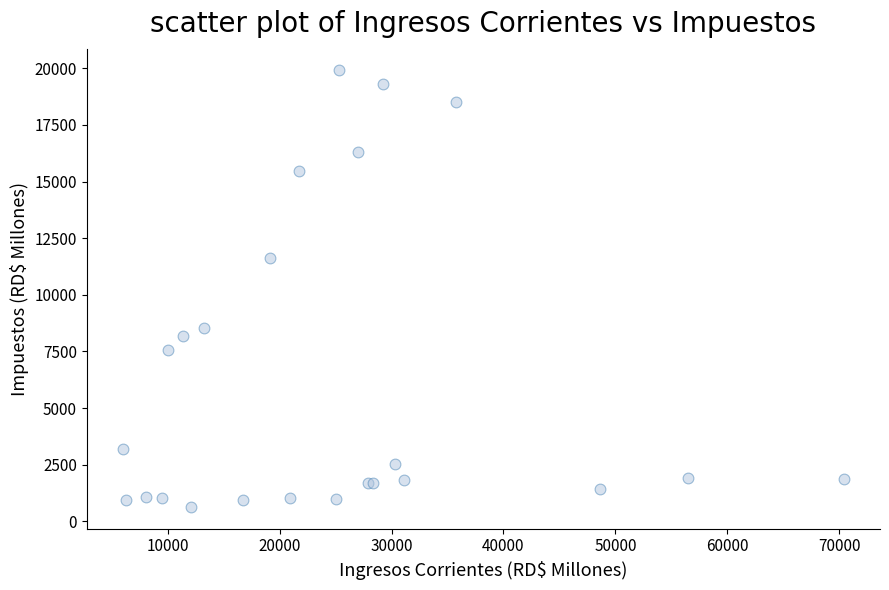

What Y value in the scatter plot is closest to 10269?

11608.0